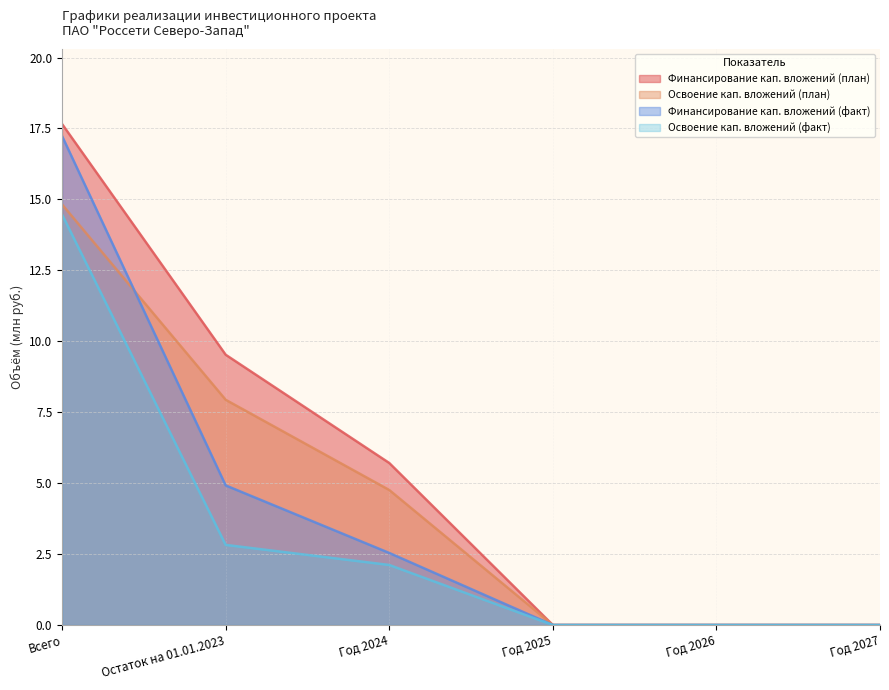

True or false: Освоение кап. вложений (факт) has more than 0 interior local peaks.

False